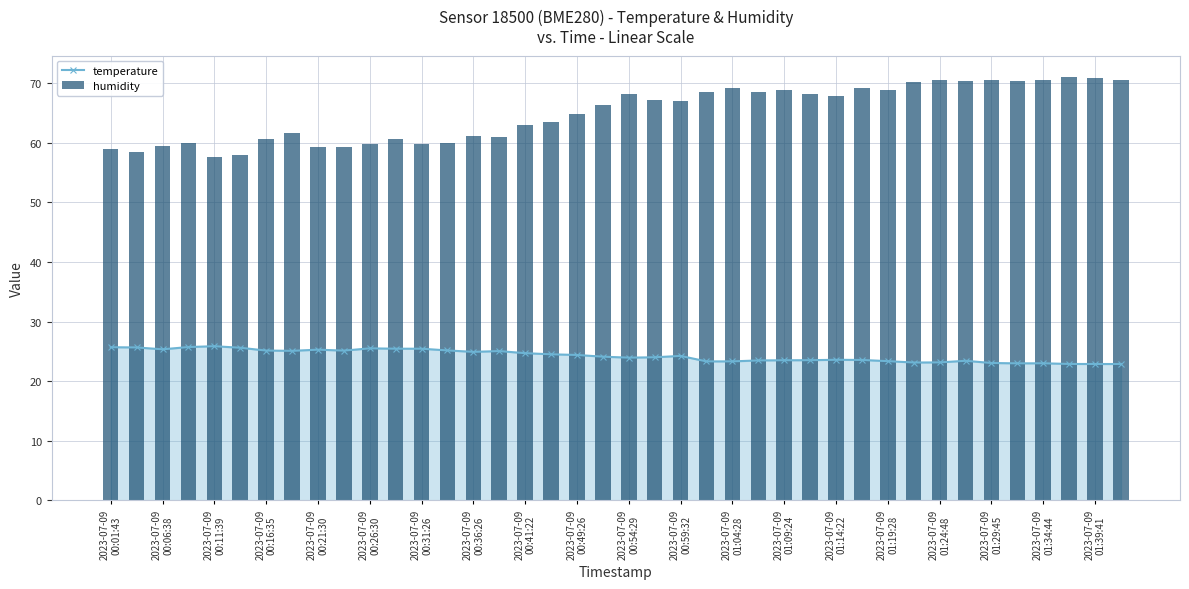

True or false: temperature has a value of 23.6 at 29.

True